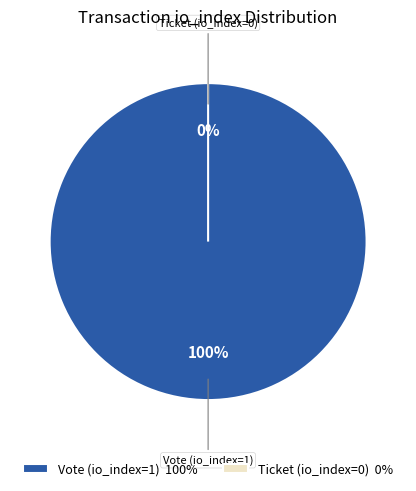

The Ticket (io_index=0) slice represents 14% of the pie. True or false?

False